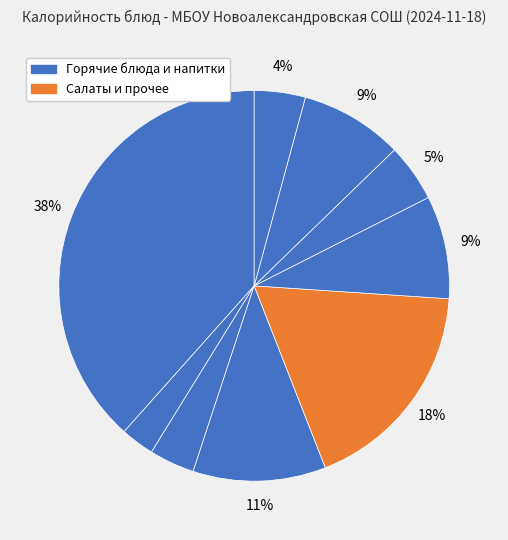

To the nearest percent, what is the difference between the largest and smallest slice percentages?

36%